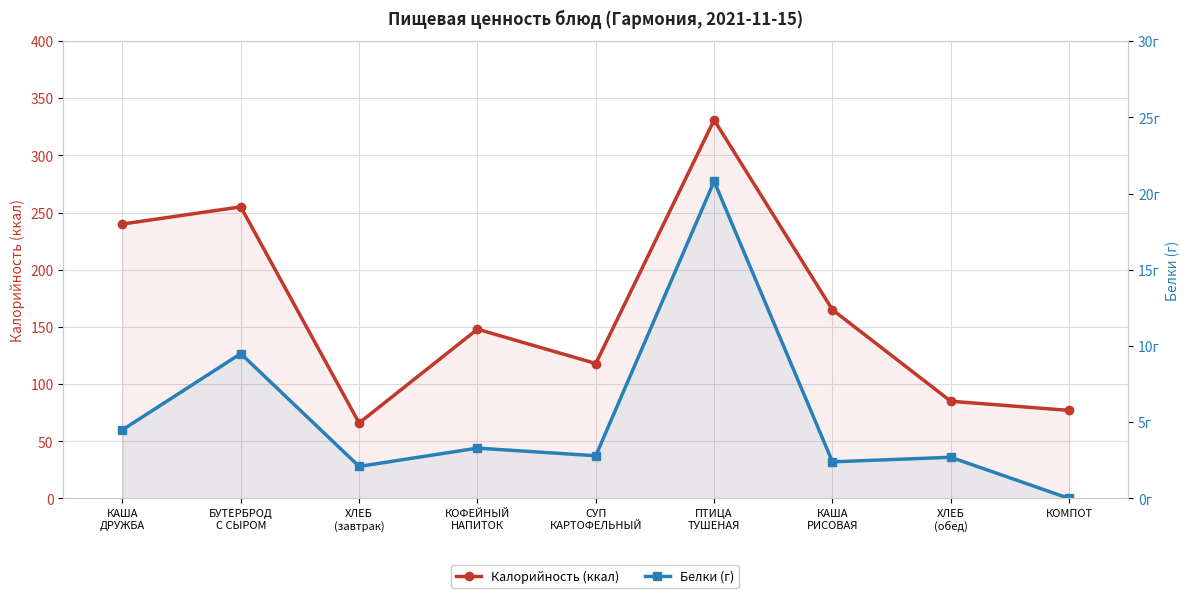

Where is the first local maximum for Калорийность (ккал)?

БУТЕРБРОД
С СЫРОМ